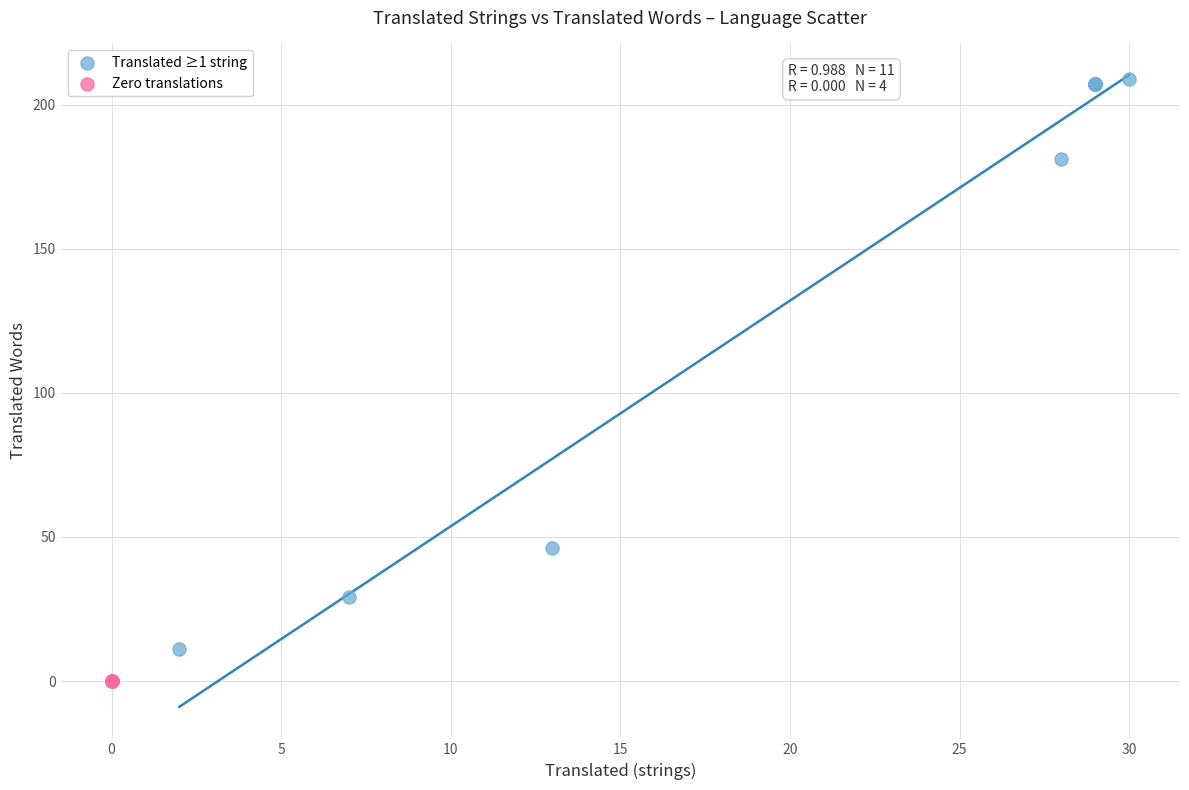

Which series contains the lowest Y value?

Zero translations